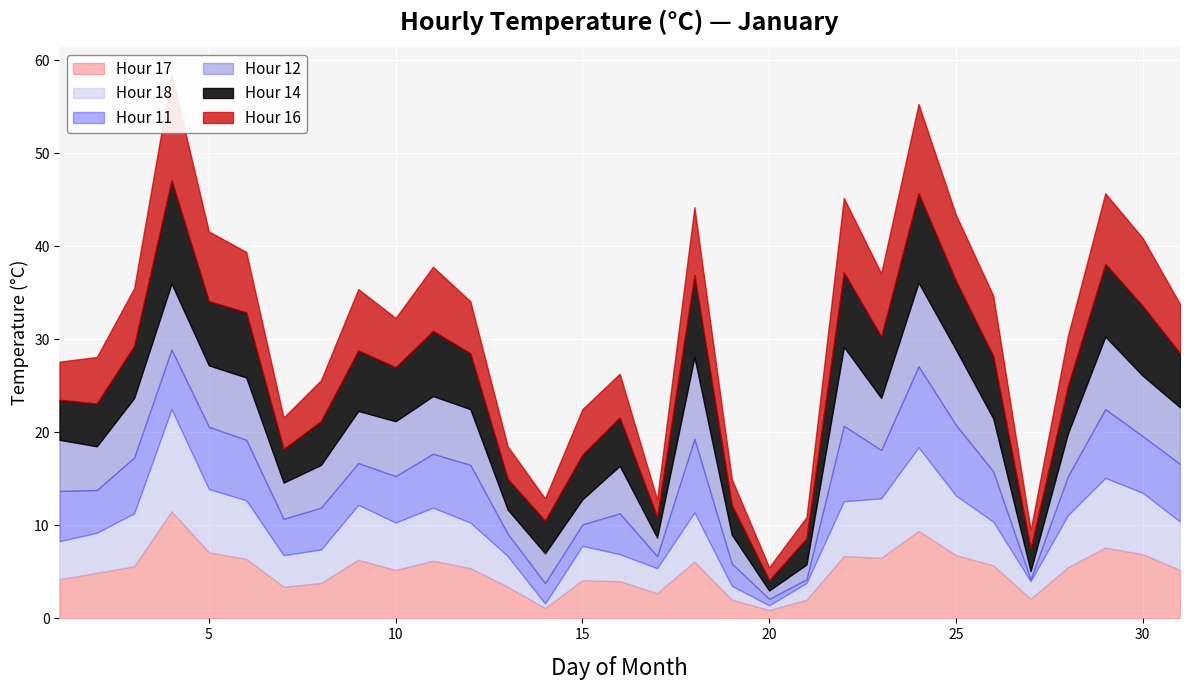

How many lines are shown in the chart?

6